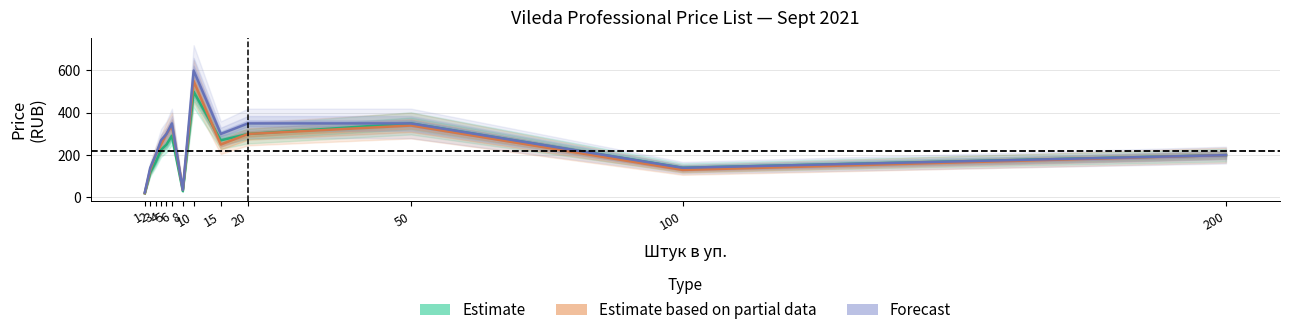

Which series has the largest range (max minus min)?

Forecast